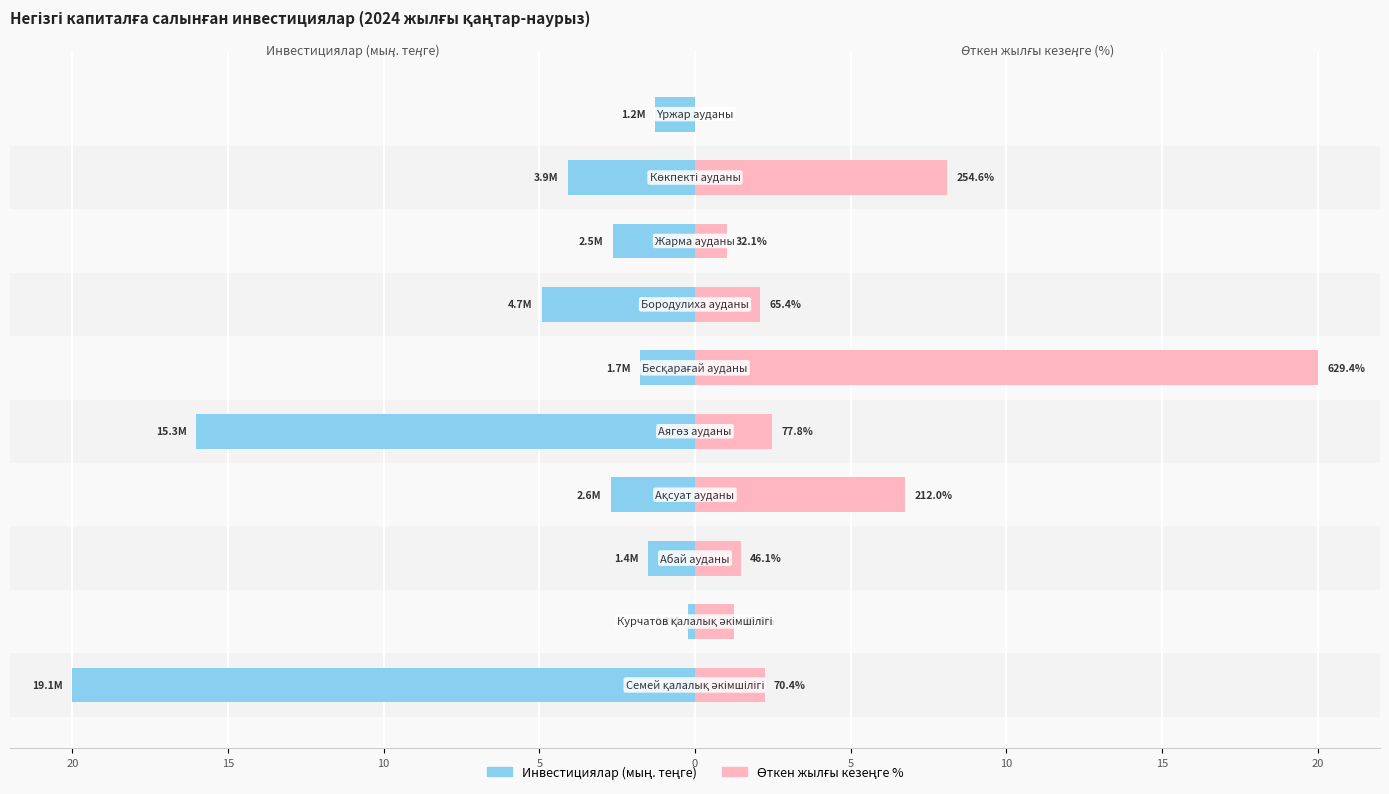

How many distinct data groups are displayed?

2